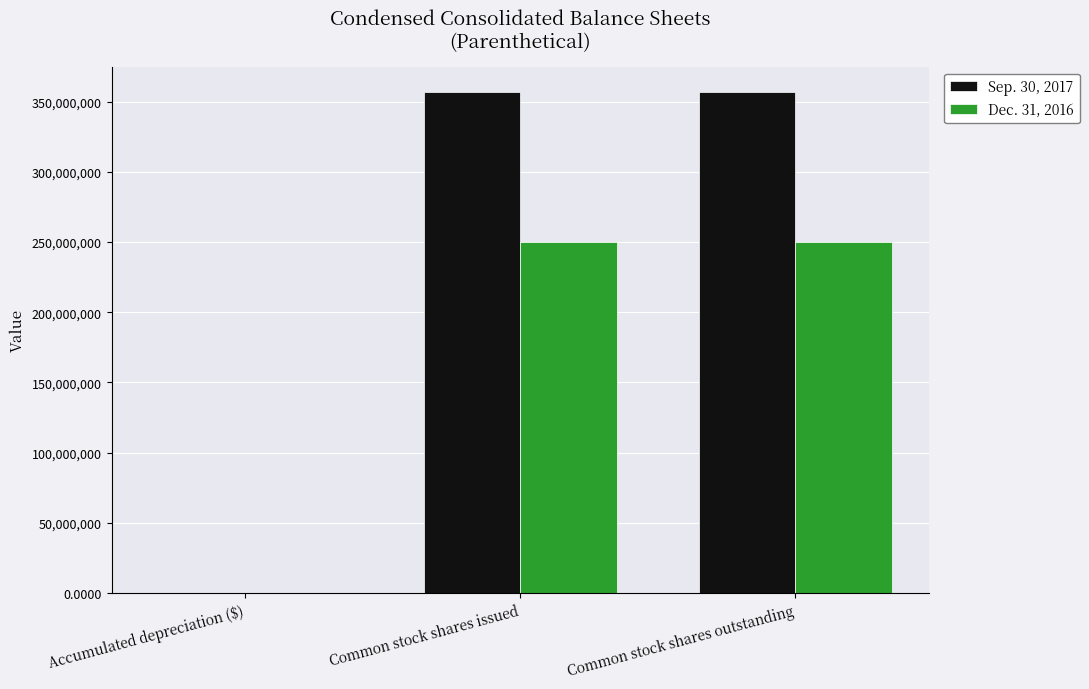

What is the maximum value for Dec. 31, 2016?

250428133